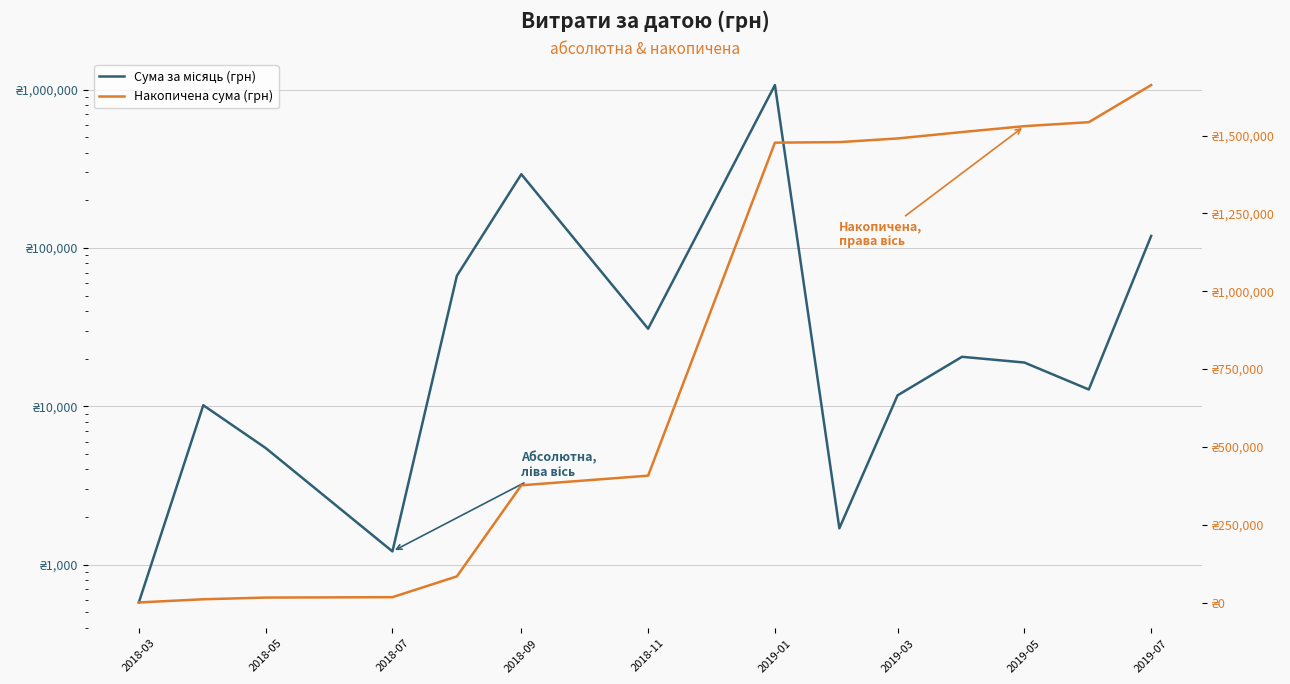

Which has a higher value, 2018-09 or 2018-11?

2018-09